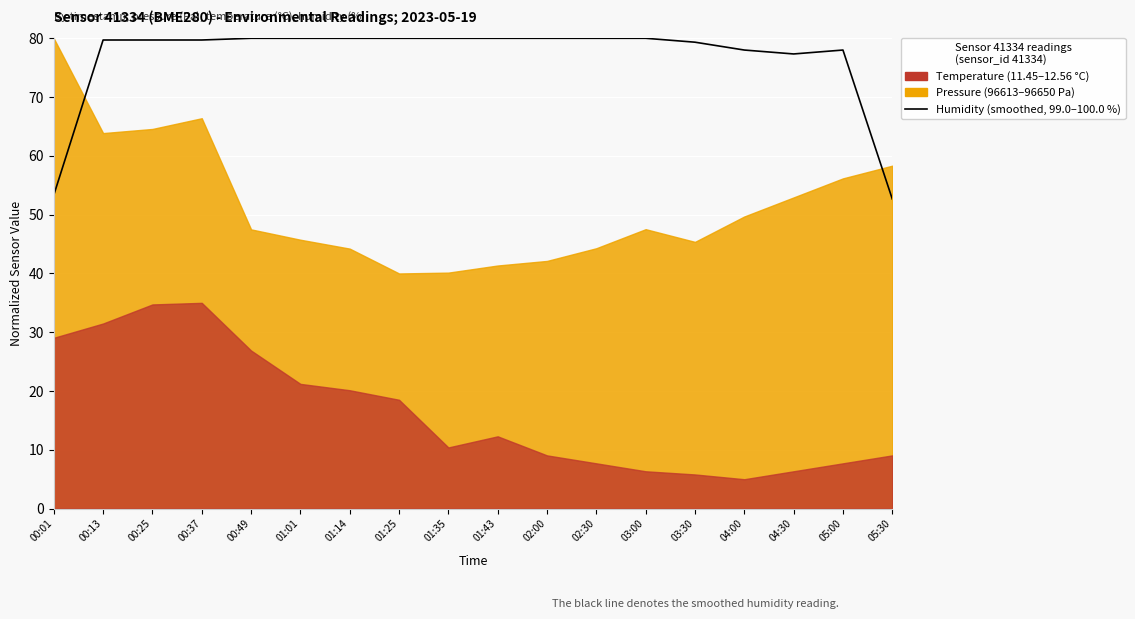

Which category has the lowest value across all series?

05:30